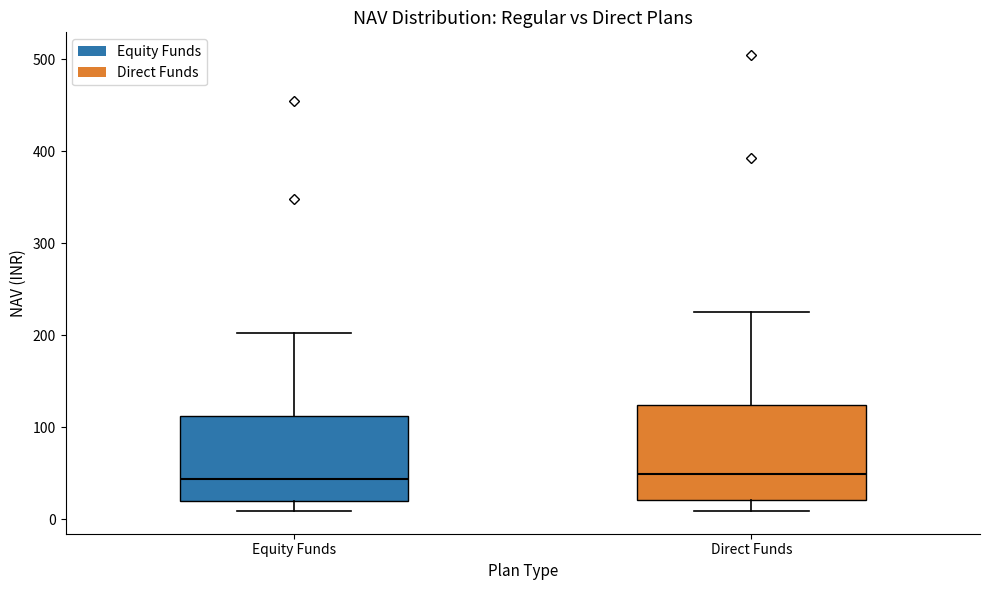

Reading left to right, read every box against the y-axis: the position of its median line, the range the box covers, and the ends of its whiskers. The values are not printed on the chart, so give them approximately, as read against the axis.

Equity Funds: median 40, box 20 to 110, whiskers 10 to 200
Direct Funds: median 50, box 20 to 120, whiskers 10 to 230